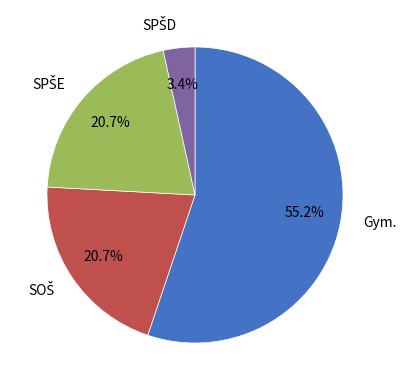

Is Gym. the majority of the pie?

Yes